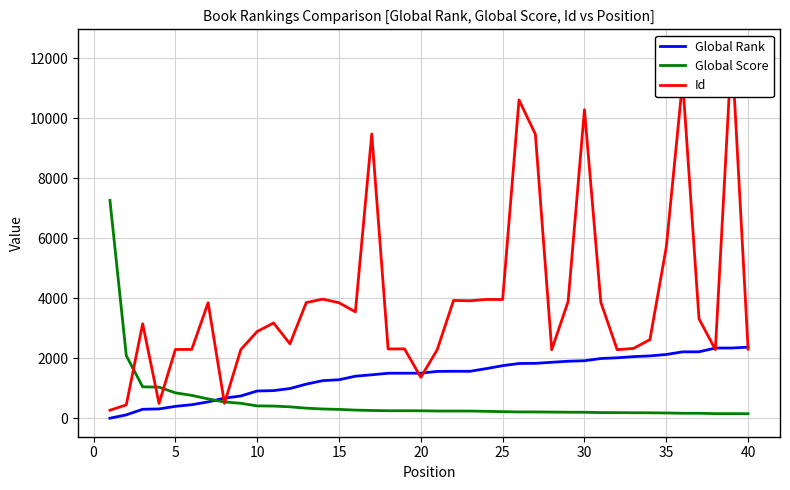

Is this an area chart (filled region under the line)?

No